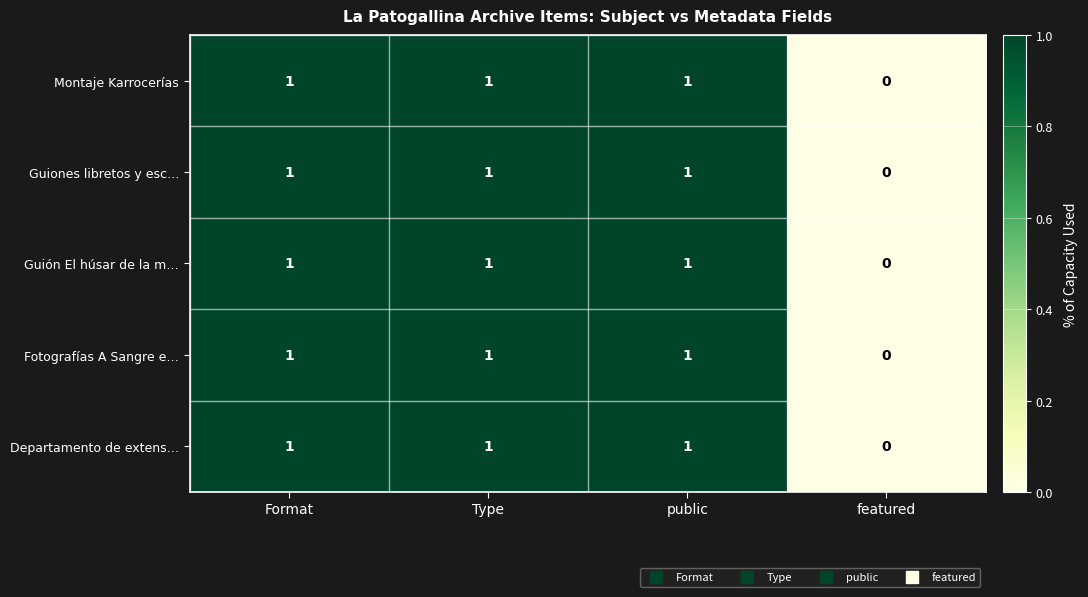

What is the maximum value shown in the chart?

1